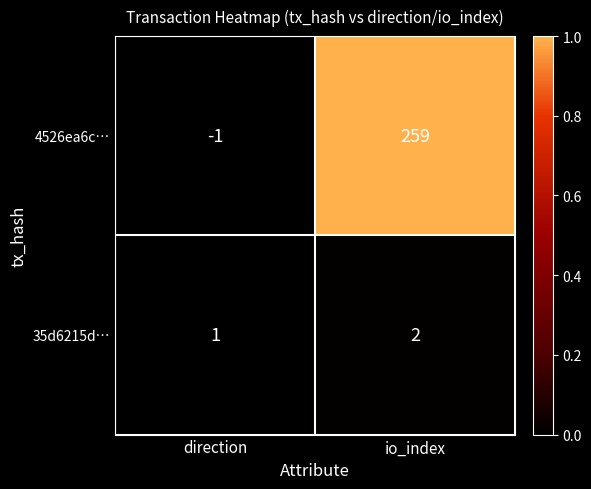

At which label does 35d6215d… reach its peak?

io_index